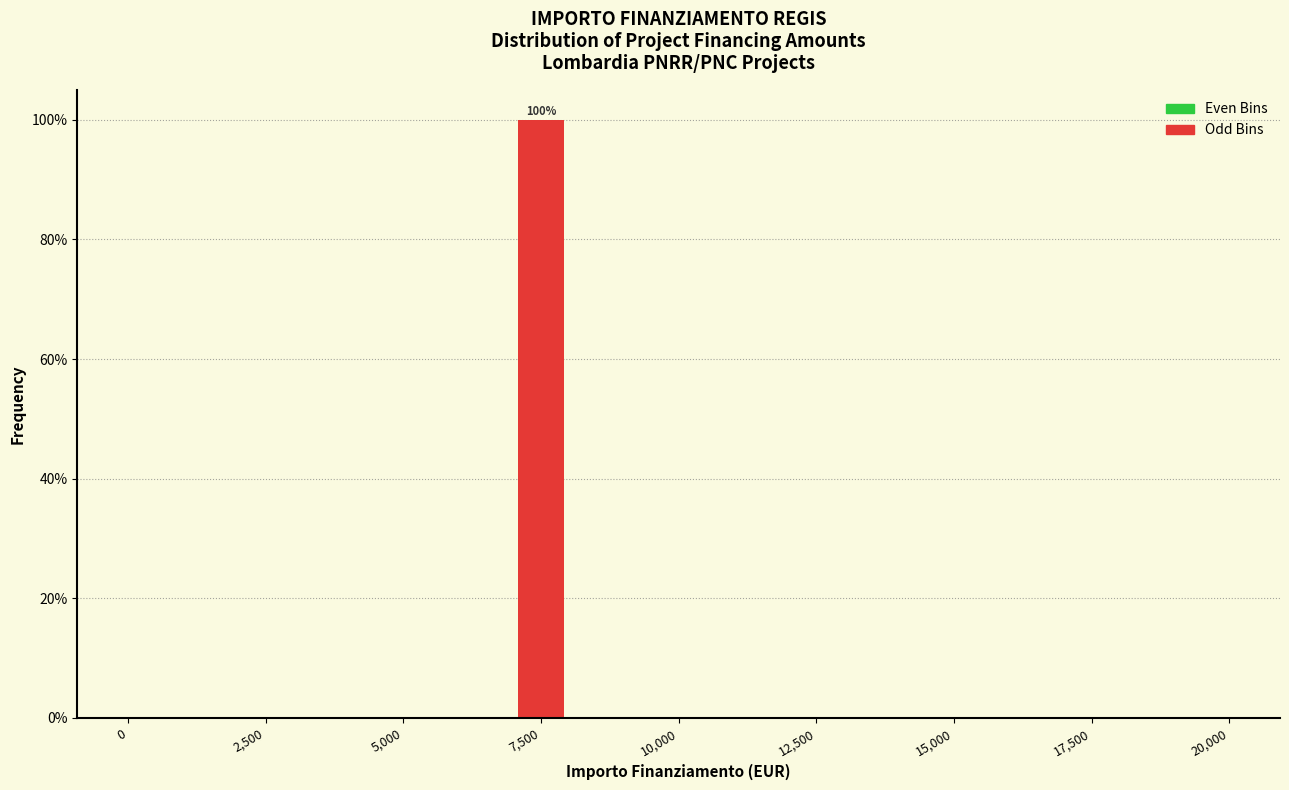

Read against the x-axis, roughly where is the centre of the tallest bar?

7500